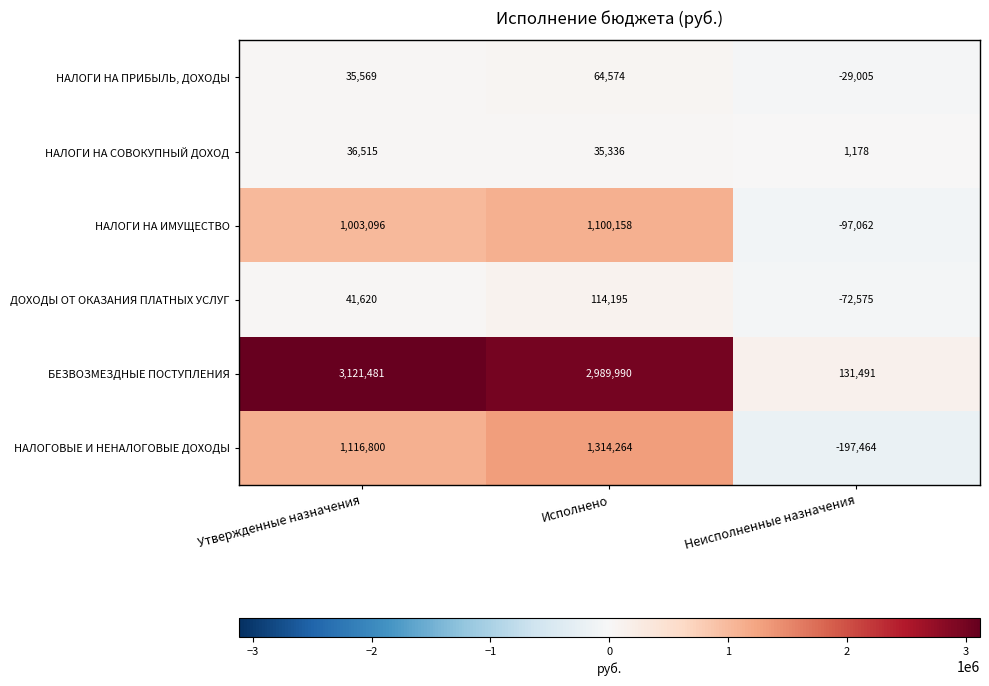

Reading left to right, transcribe all the data shown in this chart.

НАЛОГИ НА ПРИБЫЛЬ, ДОХОДЫ: 35569	64574	-29005
НАЛОГИ НА СОВОКУПНЫЙ ДОХОД: 36515	35336	1178
НАЛОГИ НА ИМУЩЕСТВО: 1003096	1100158	-97062
ДОХОДЫ ОТ ОКАЗАНИЯ ПЛАТНЫХ УСЛУГ: 41620	114195	-72575
БЕЗВОЗМЕЗДНЫЕ ПОСТУПЛЕНИЯ: 3121481	2989990	131491
НАЛОГОВЫЕ И НЕНАЛОГОВЫЕ ДОХОДЫ: 1116800	1314264	-197464